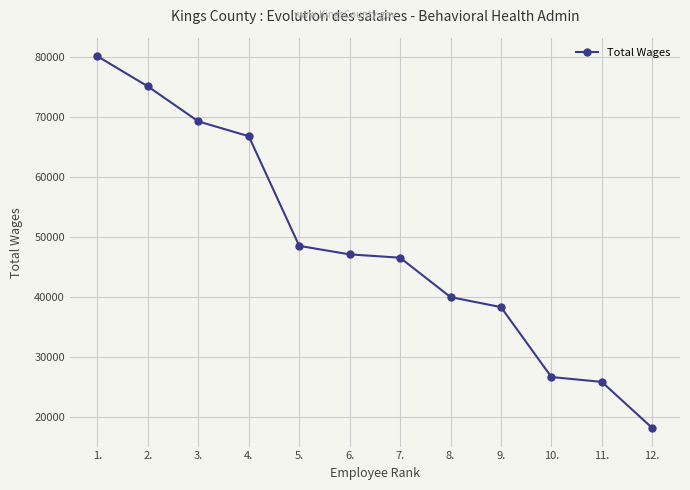

What is the sum of all values?

582132